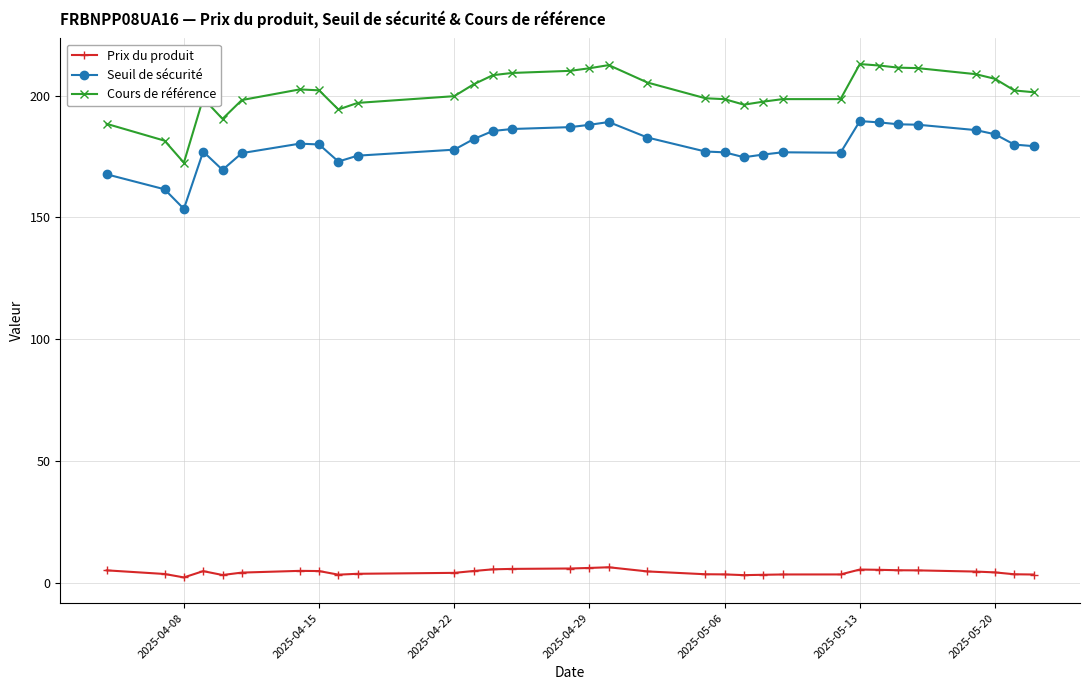

What is the value of the Seuil de sécurité point at the 7th from the left?

180.2